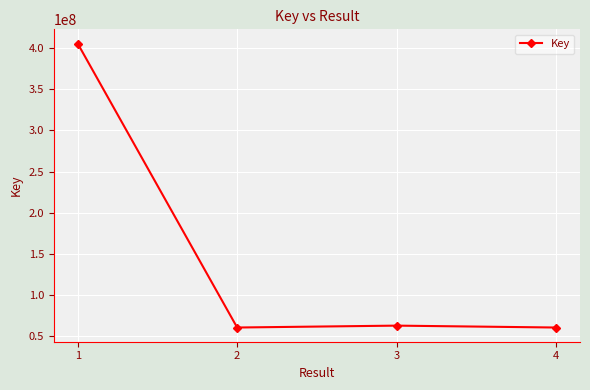

What is the value of the 1st point from the left?

405455983